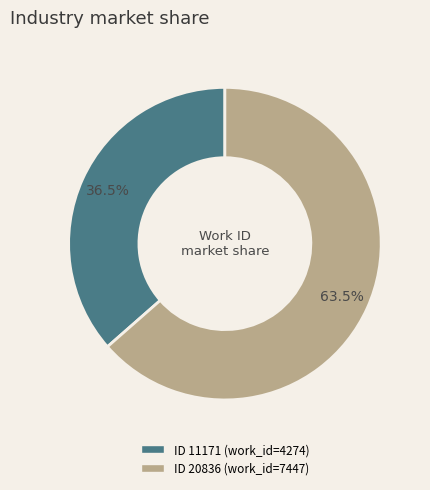

How many slices are in this pie chart?

2